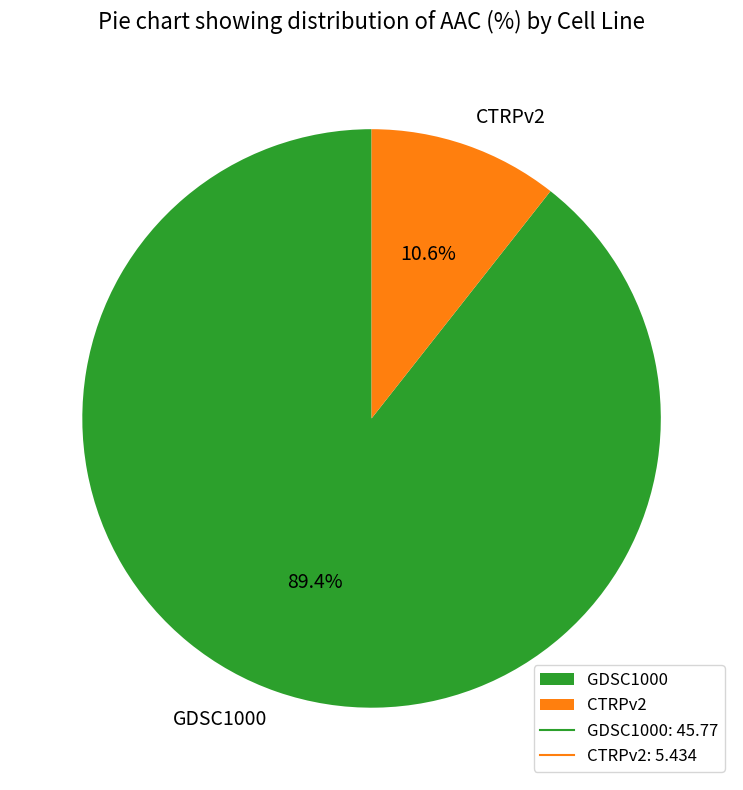

Rank the categories by value from highest to lowest.

GDSC1000, CTRPv2